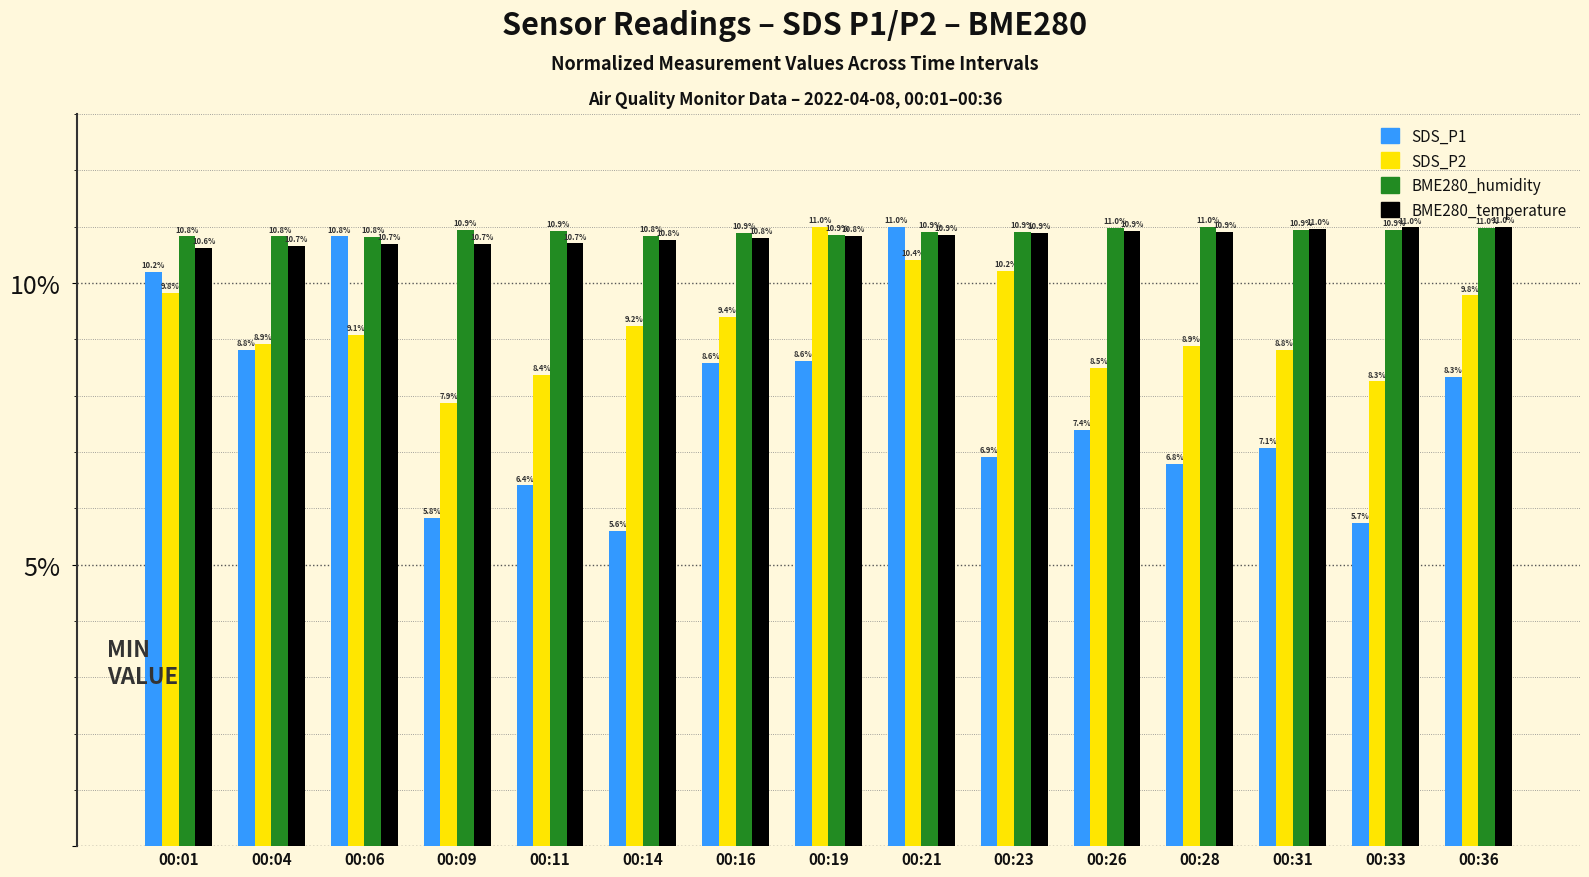

Is the value of SDS_P1 at 00:11 greater than the value of BME280_temperature at 00:16?

No